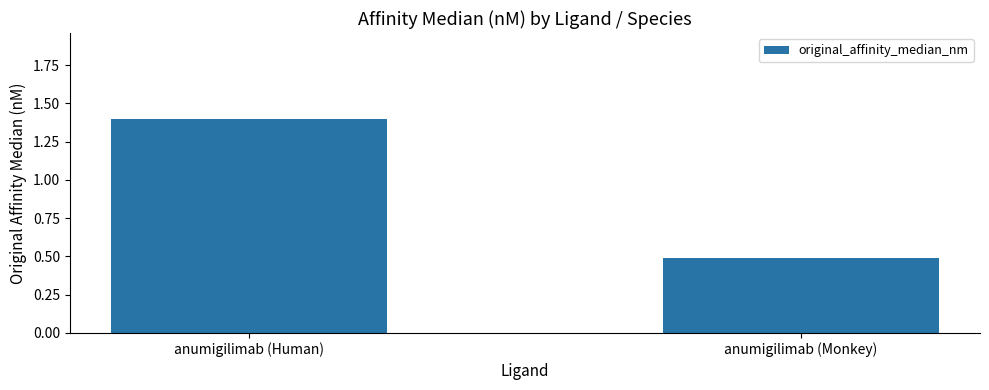

Which has a higher value, anumigilimab (Monkey) or anumigilimab (Human)?

anumigilimab (Human)